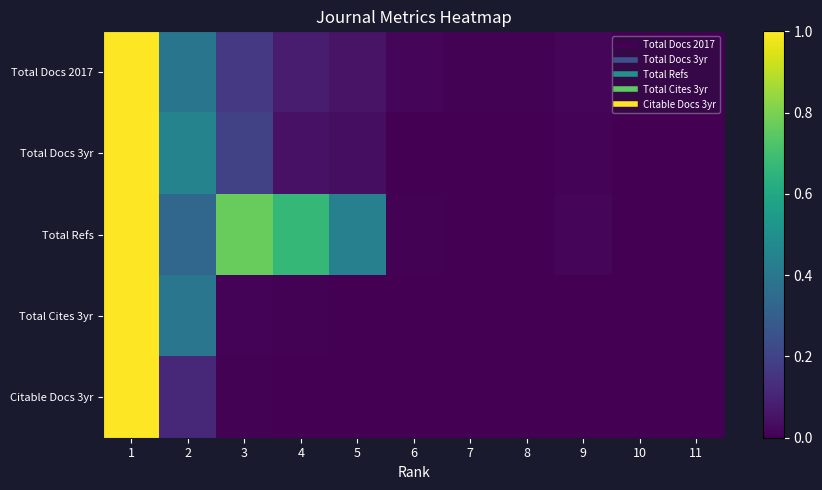

At which category is the sum across all series the highest?

1